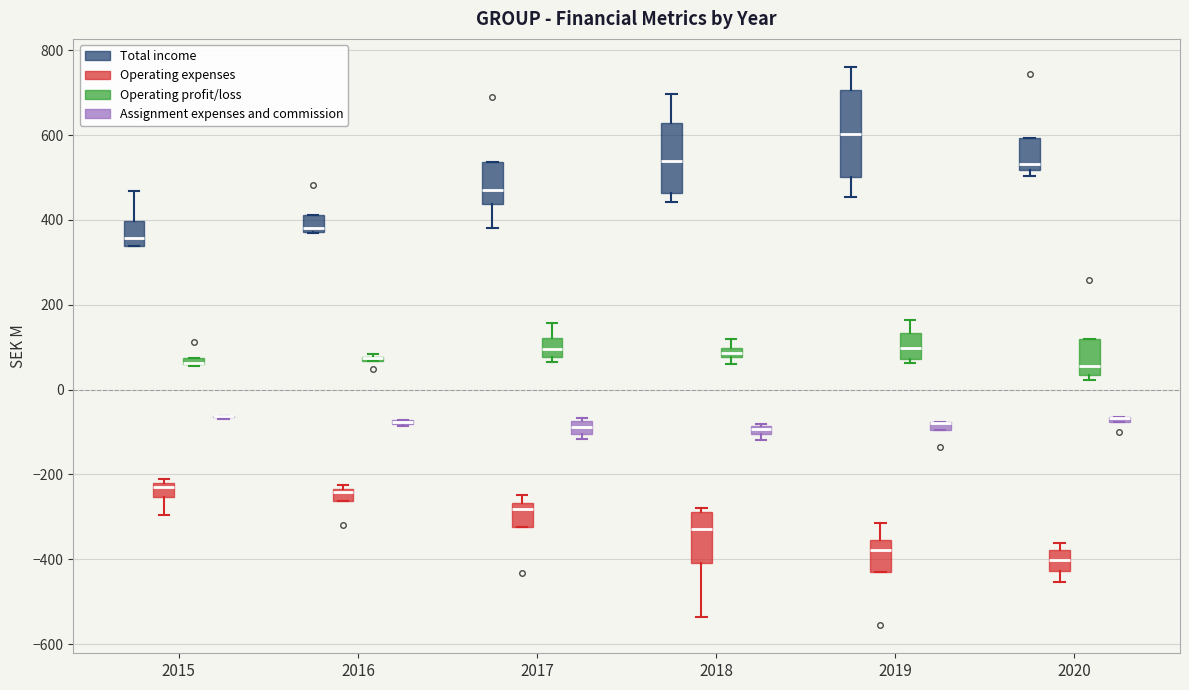

Where is the upper edge of the box for 2016 (Operating expenses) on the y-axis? The values are not printed on the chart, so give them approximately, as read against the axis.

-240